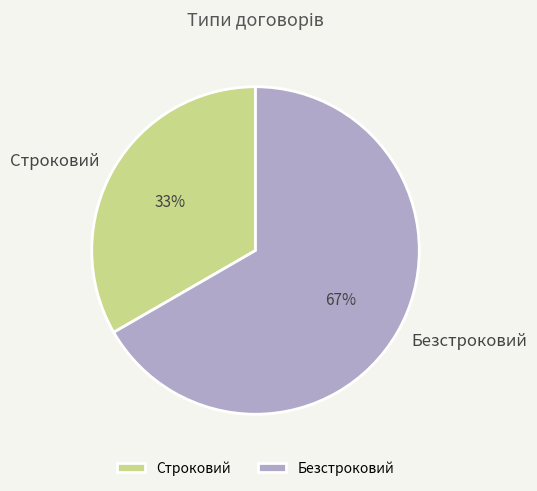

Is it true that Безстроковий is 52% of the pie?

False